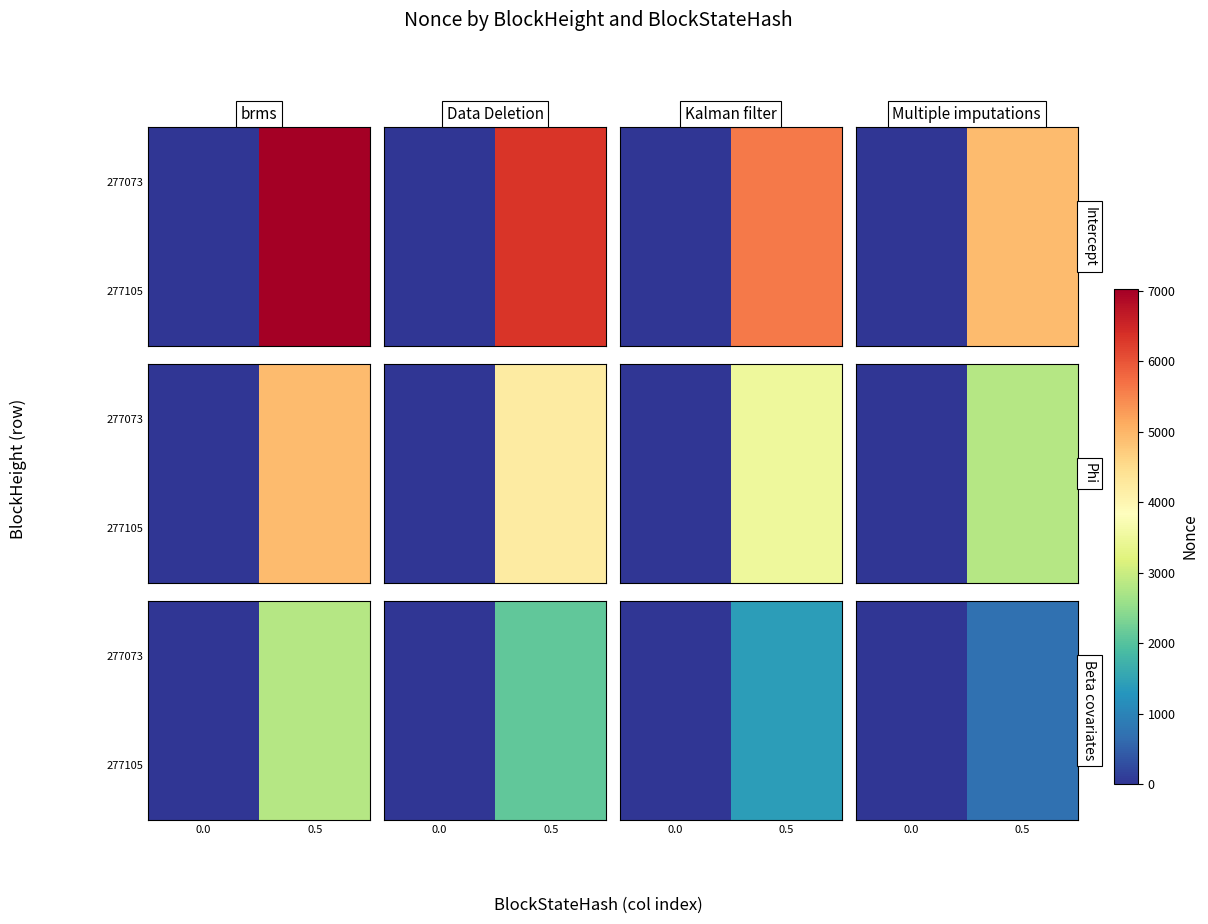

The 277073 series shows 702.2 at 0.5. True or false?

True